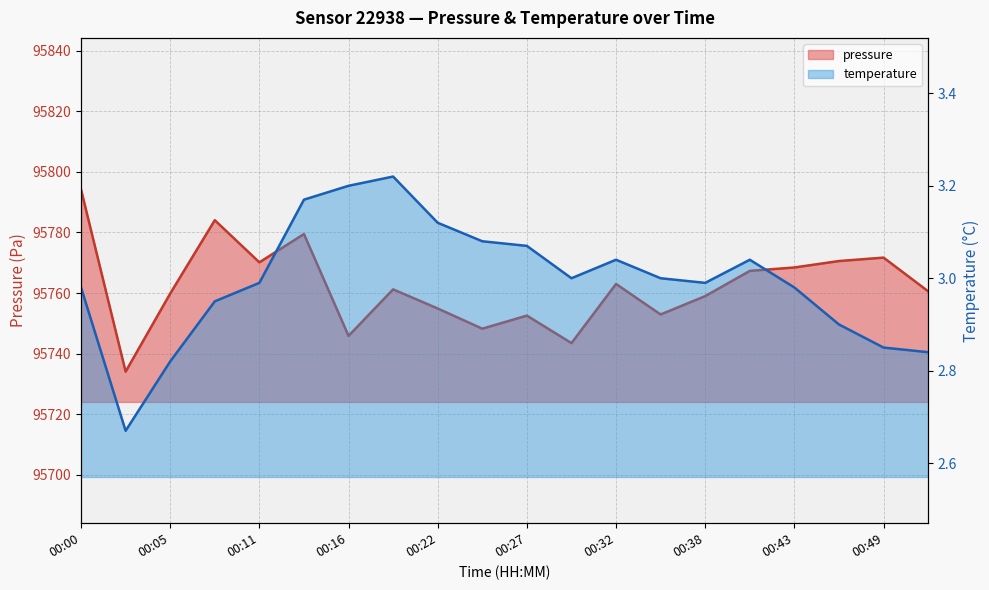

True or false: temperature and pressure cross at least once.

False